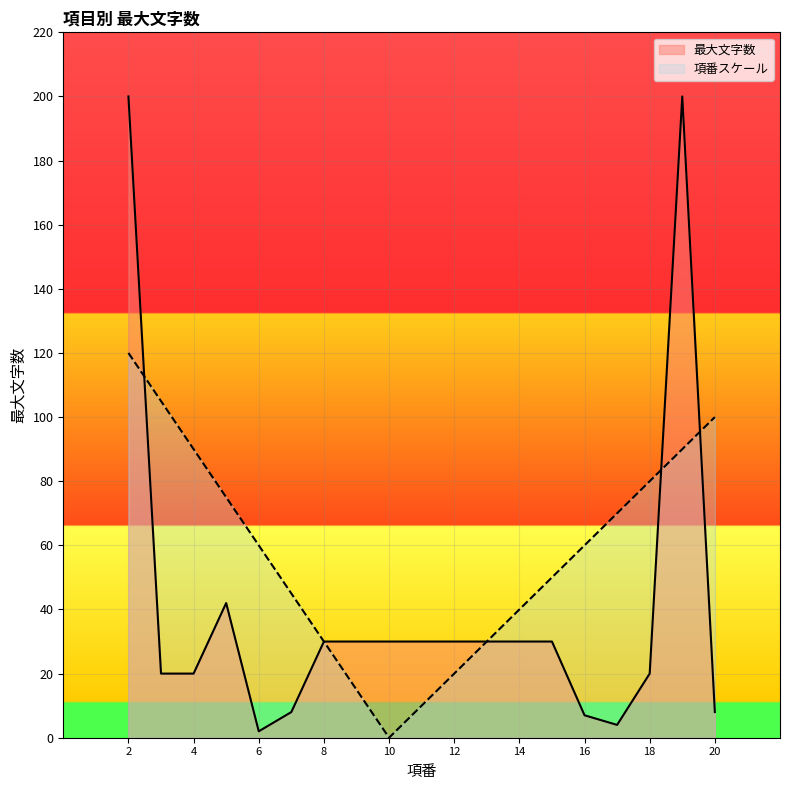

After their last crossing, which series has the higher values: 項番スケール_line or 最大文字数_line?

項番スケール_line